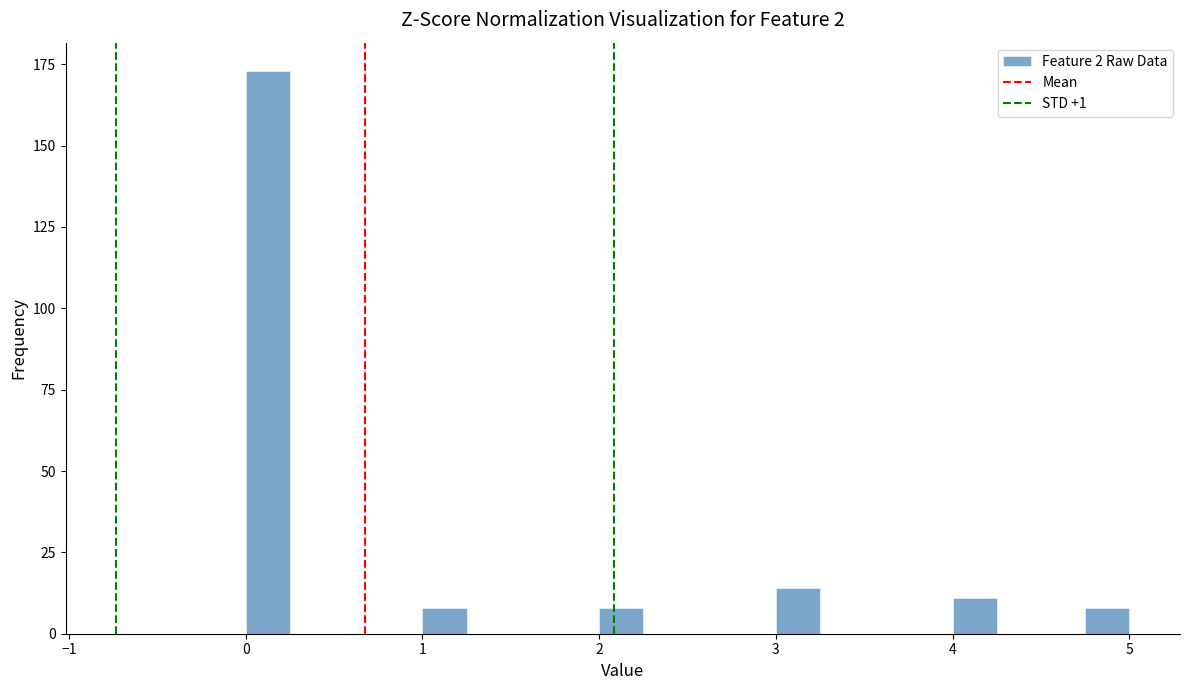

Around what value on the x-axis is the tallest bar? Give the approximate position of its centre, as read against the axis.

0.1